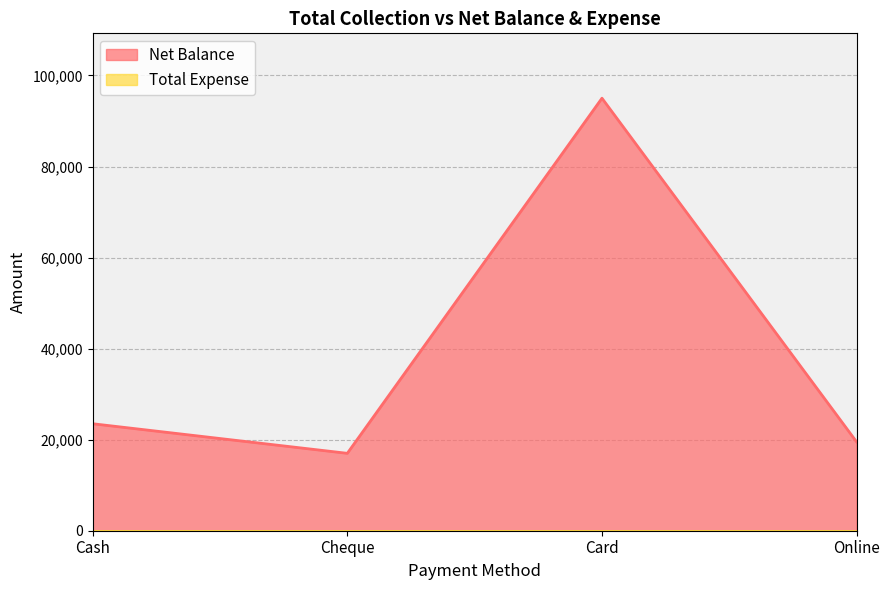

At which category does the chart reach its peak across all series?

Card